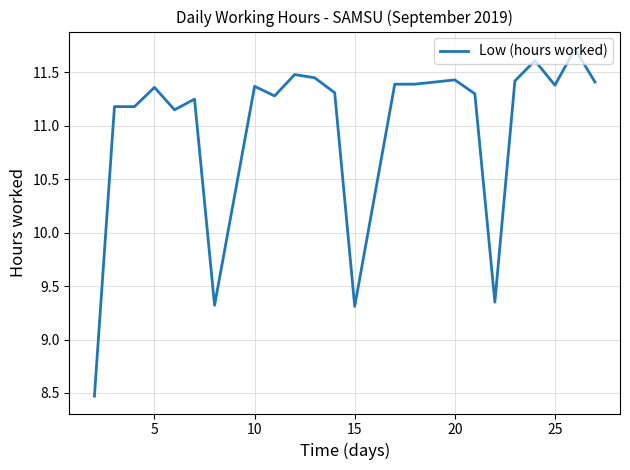

What is the maximum value shown in the chart?

11.7